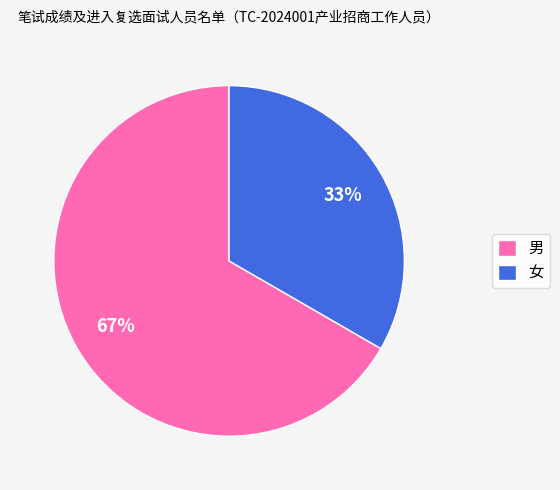

Does any single category account for the majority?

Yes